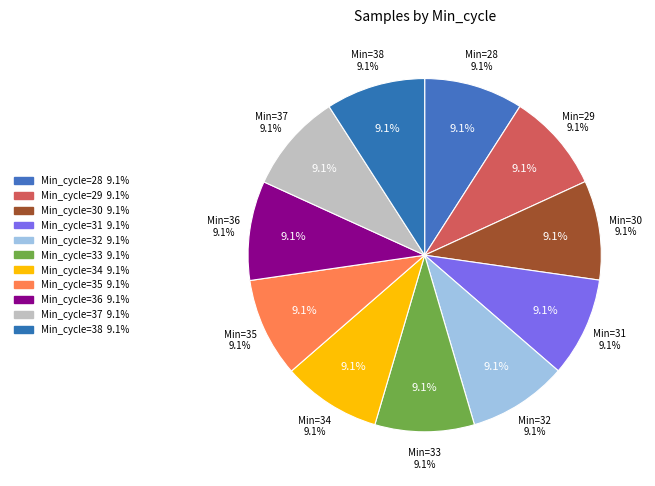

How many segments does this pie chart have?

11